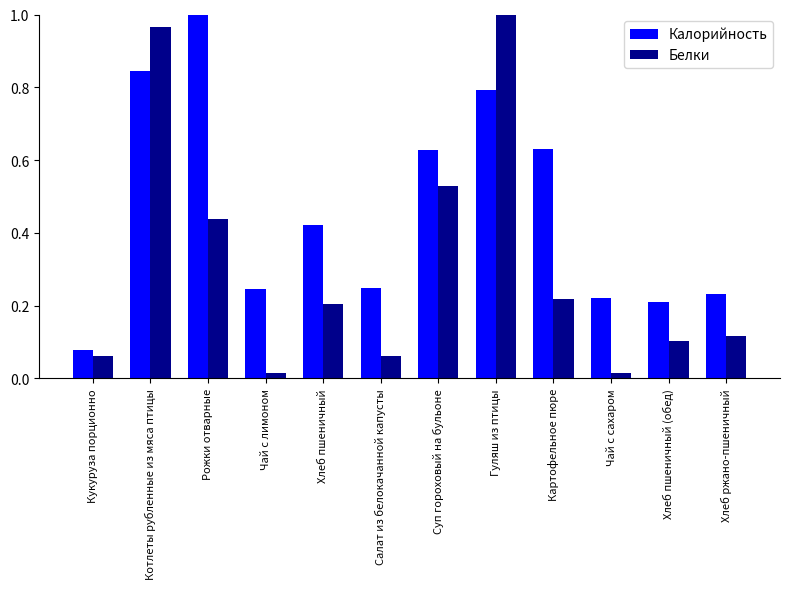

What is the difference between the Белки values at Картофельное пюре and Суп гороховый на бульоне?

0.3